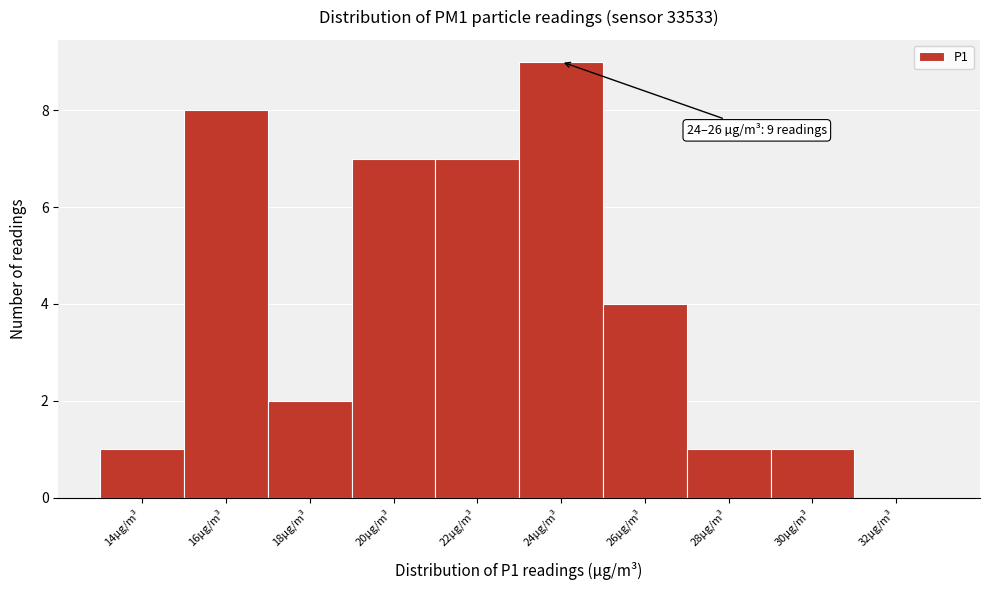

Reading left to right, list all the values displayed in this chart.

14µg/m³=1	16µg/m³=8	18µg/m³=2	20µg/m³=7	22µg/m³=7	24µg/m³=9	26µg/m³=4	28µg/m³=1	30µg/m³=1	32µg/m³=0